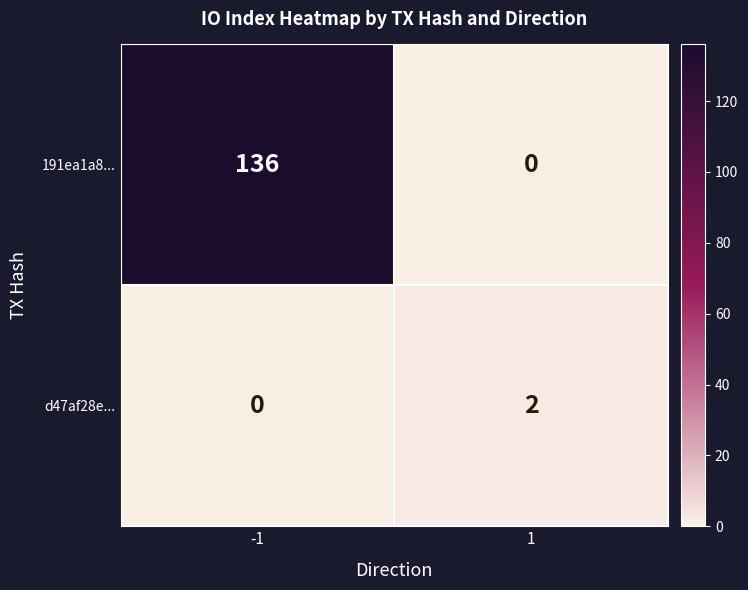

Is it true that 191ea1a8... equals 136 at -1?

True